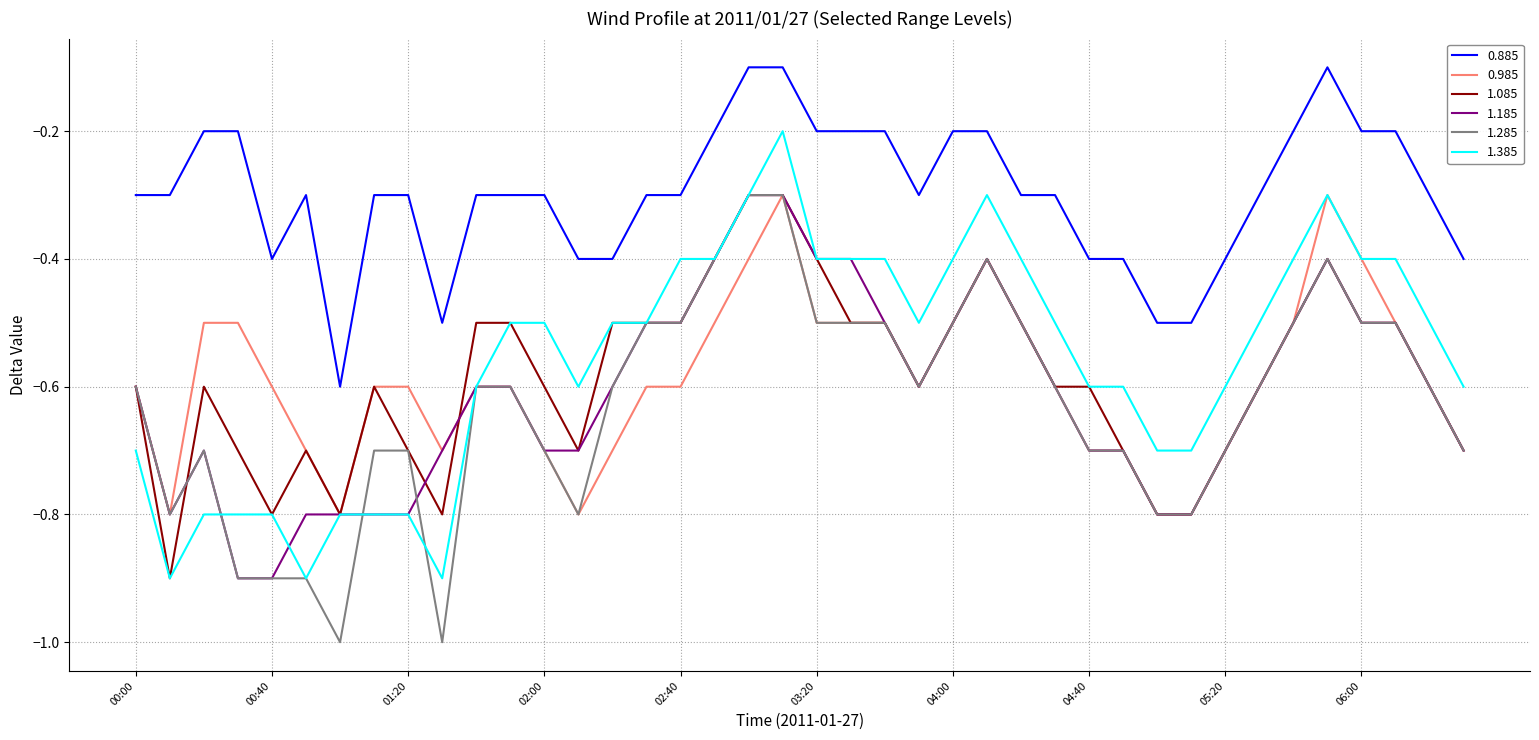

True or false: 0.885 and 0.985 intersect in this chart.

False